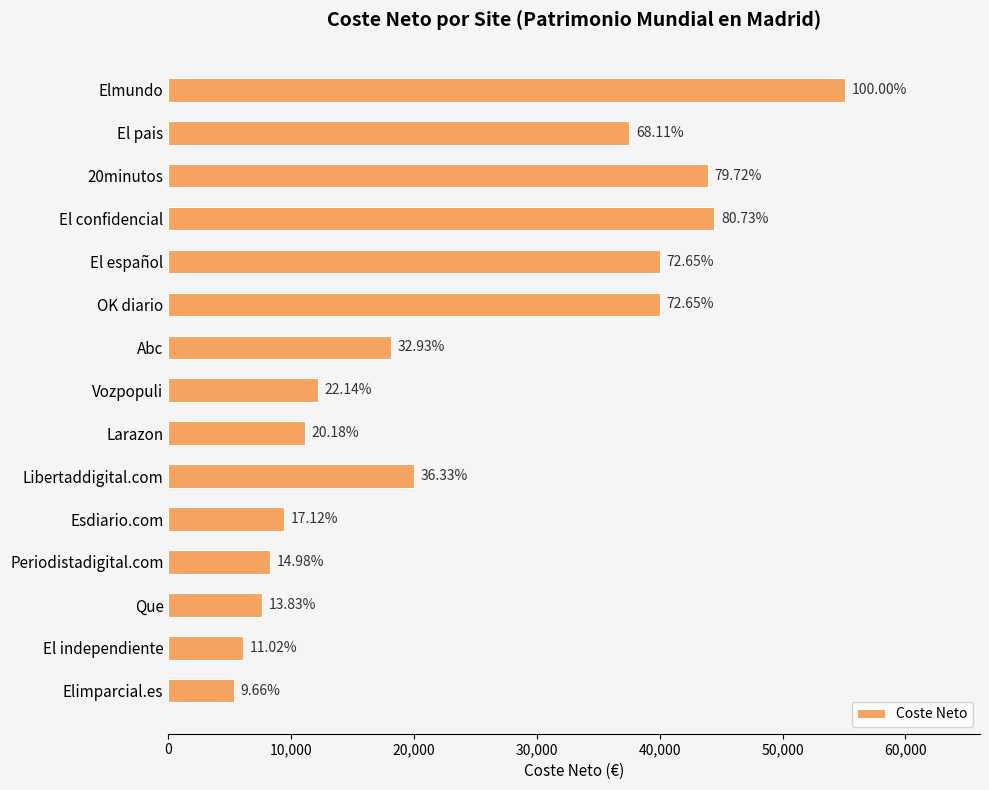

How many bars are there in total?

15